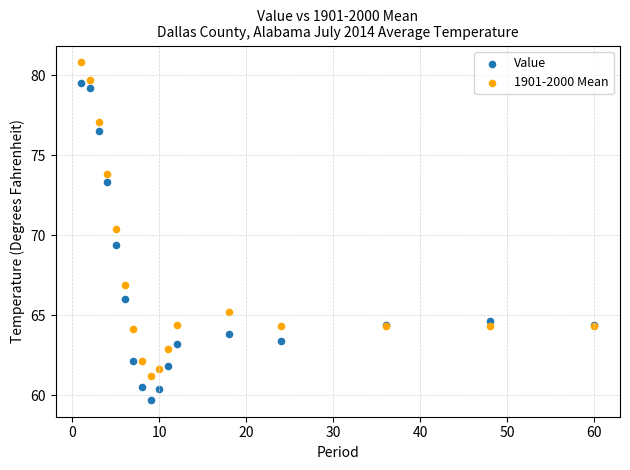

In the 1901-2000 Mean series, what Y value is closest to 71?

70.4